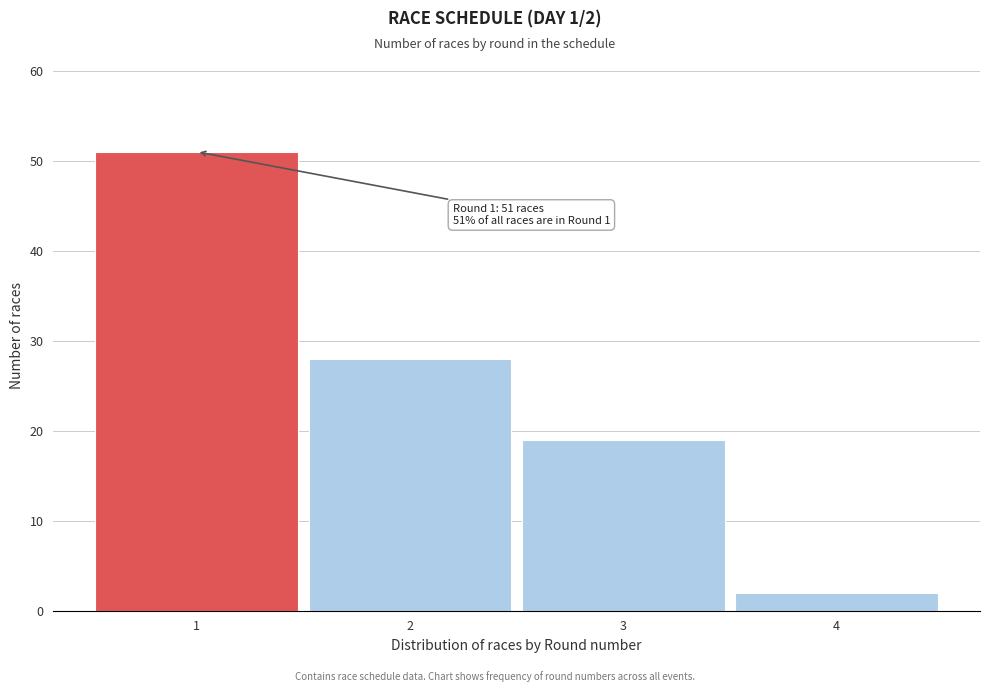

Reading left to right, transcribe all the data shown in this chart.

51	28	19	2